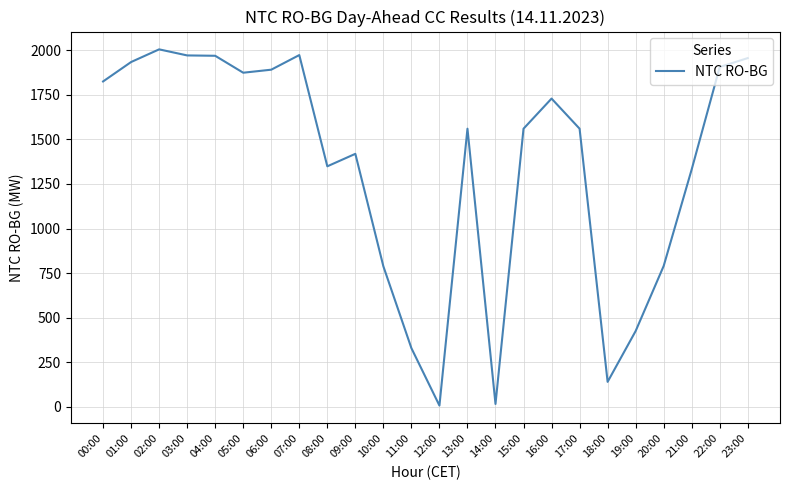

True or false: the data shows 1017 at 01:00.

False